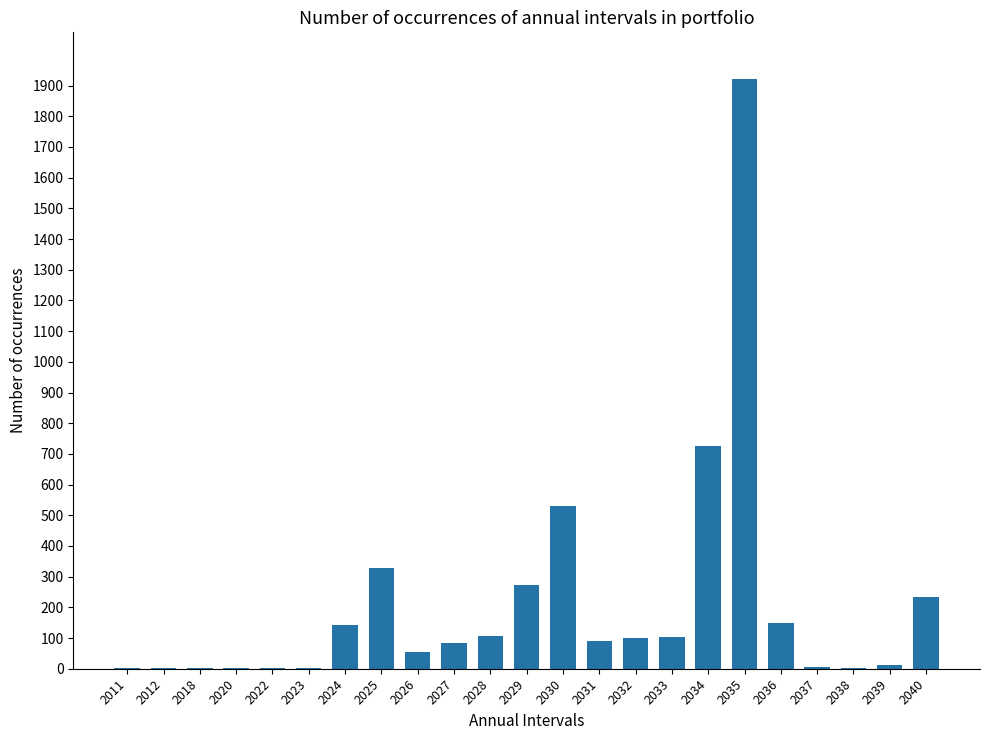

At which label is the value closest to 960?

2034